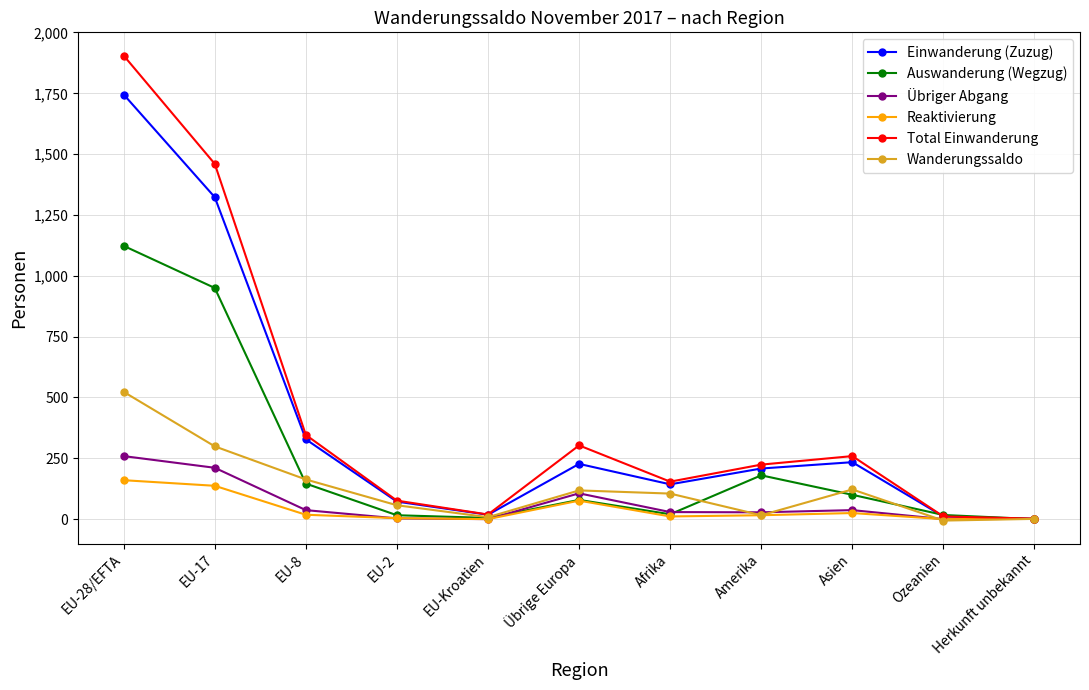

What is the difference between the second highest and minimum values in the Wanderungssaldo series?

305